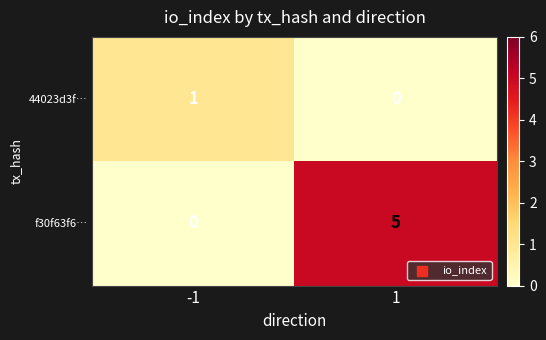

What is the difference between the maximum and minimum values in the f30f63f6… series?

5